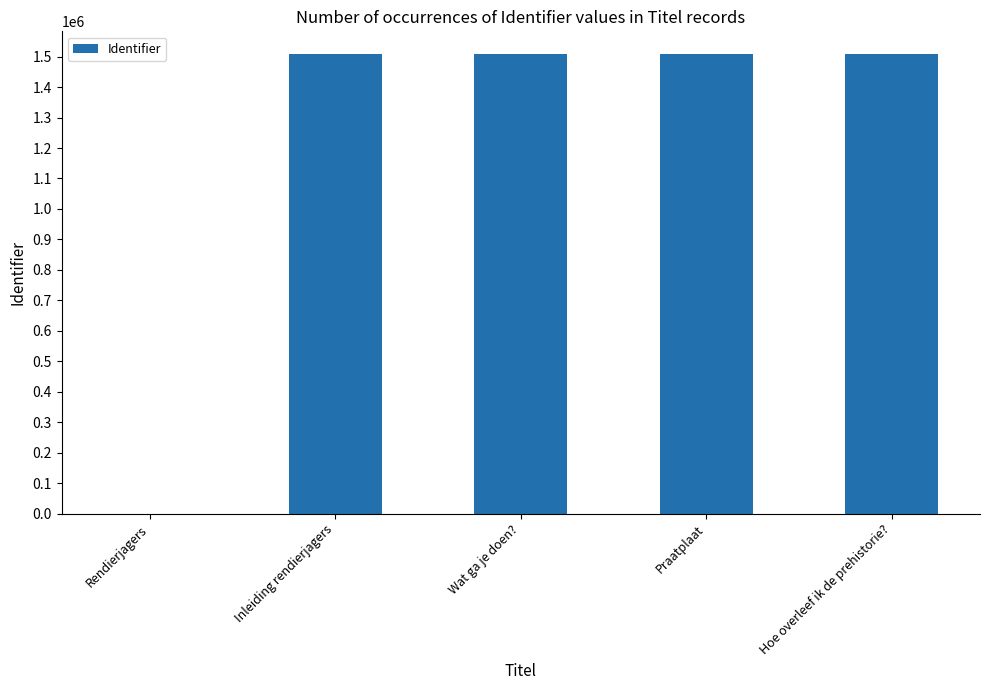

What is the maximum value shown in the chart?

1507482